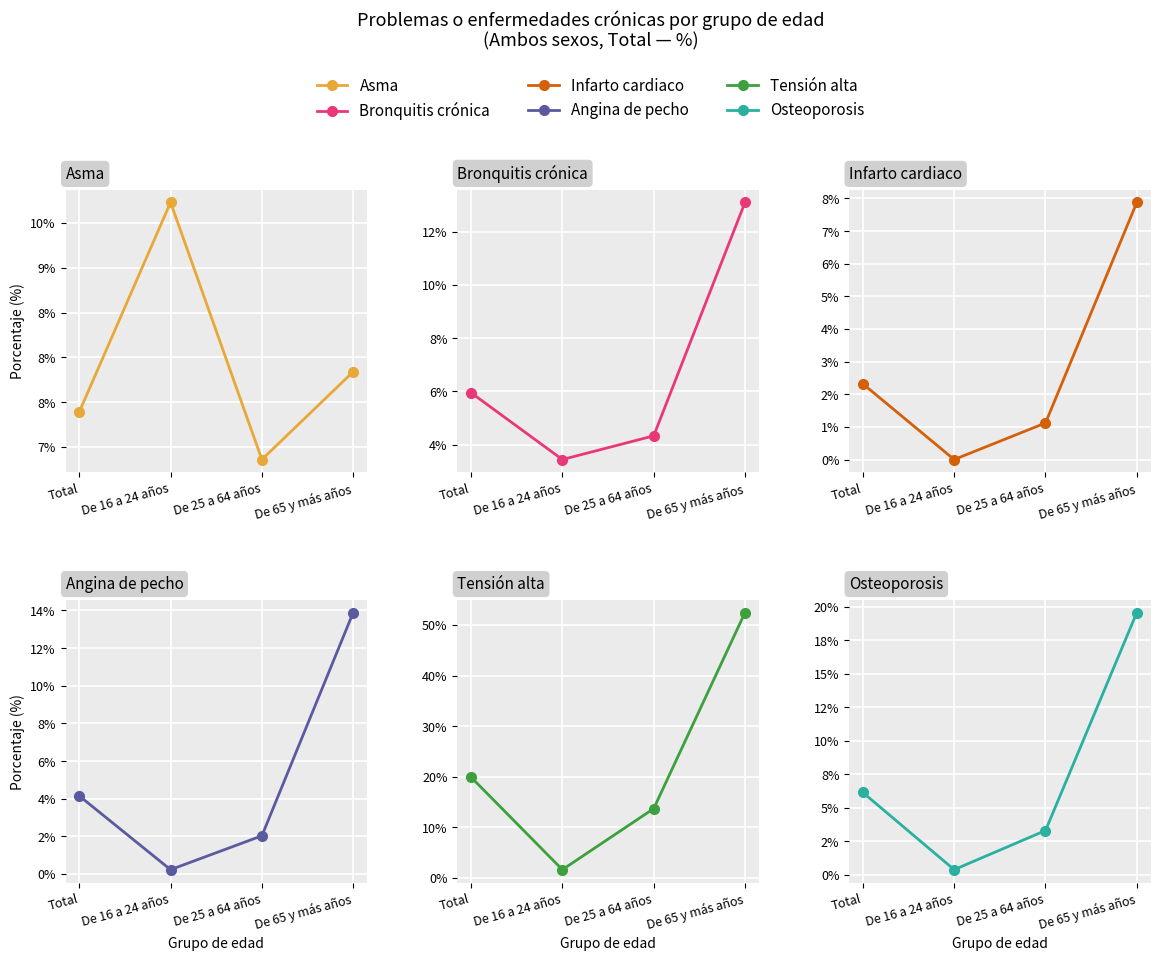

Reading right to left, transcribe all the data shown in this chart.

Asma: 7.8	6.9	9.7	7.4
Bronquitis crónica: 13.1	4.3	3.4	6.0
Infarto cardiaco: 7.9	1.1	0.0	2.3
Angina de pecho: 13.9	2.0	0.2	4.2
Tensión alta: 52.5	13.7	1.6	19.9
Osteoporosis: 19.6	3.3	0.4	6.2